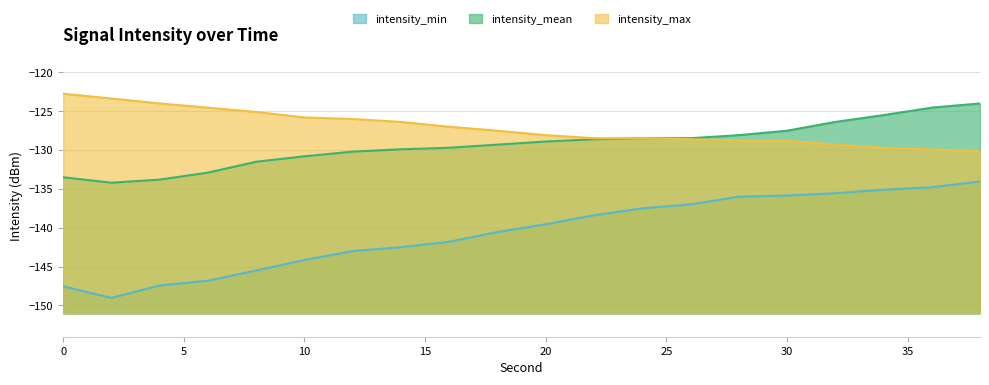

The value of intensity_min at 34 is -178.0. True or false?

False